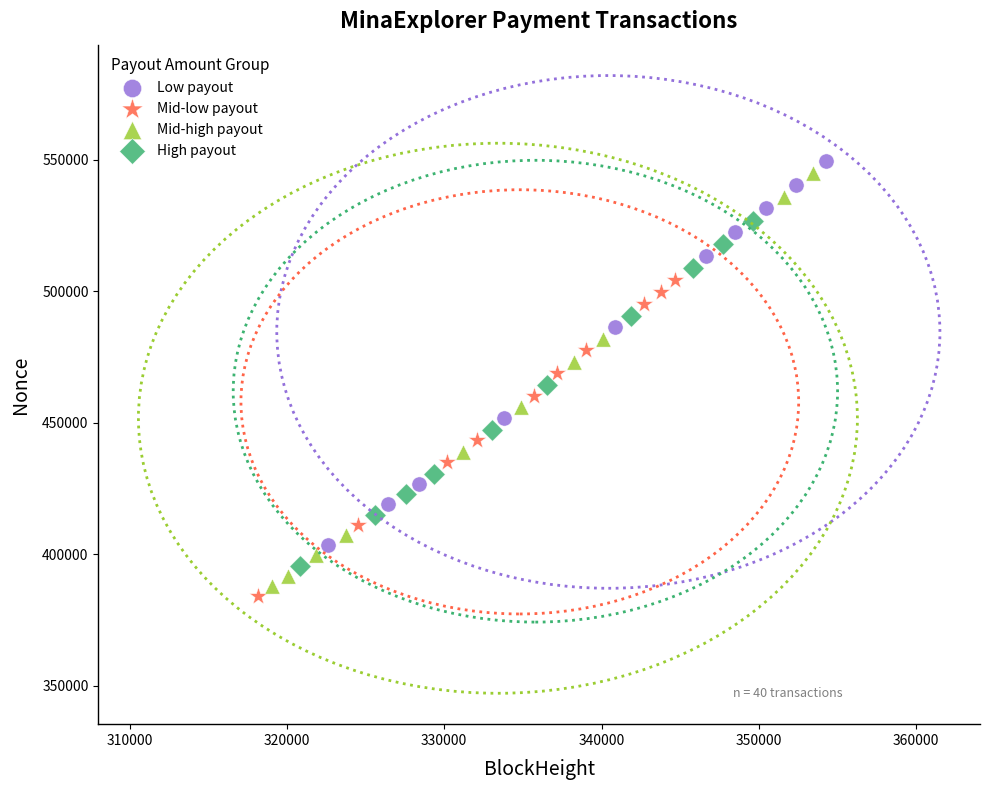

What are all the series names shown in the legend?

Low payout, Mid-low payout, Mid-high payout, High payout